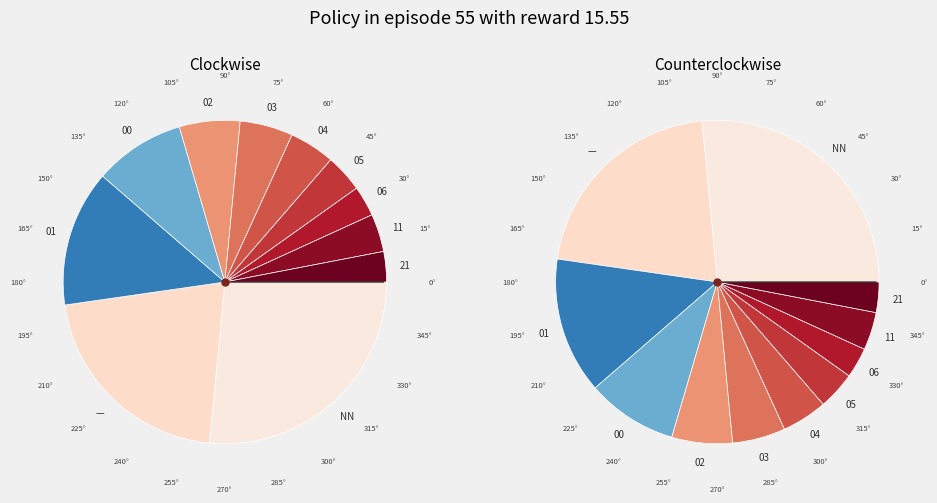

To the nearest percent, what is the difference between the 01 and 04 slice percentages?

9%